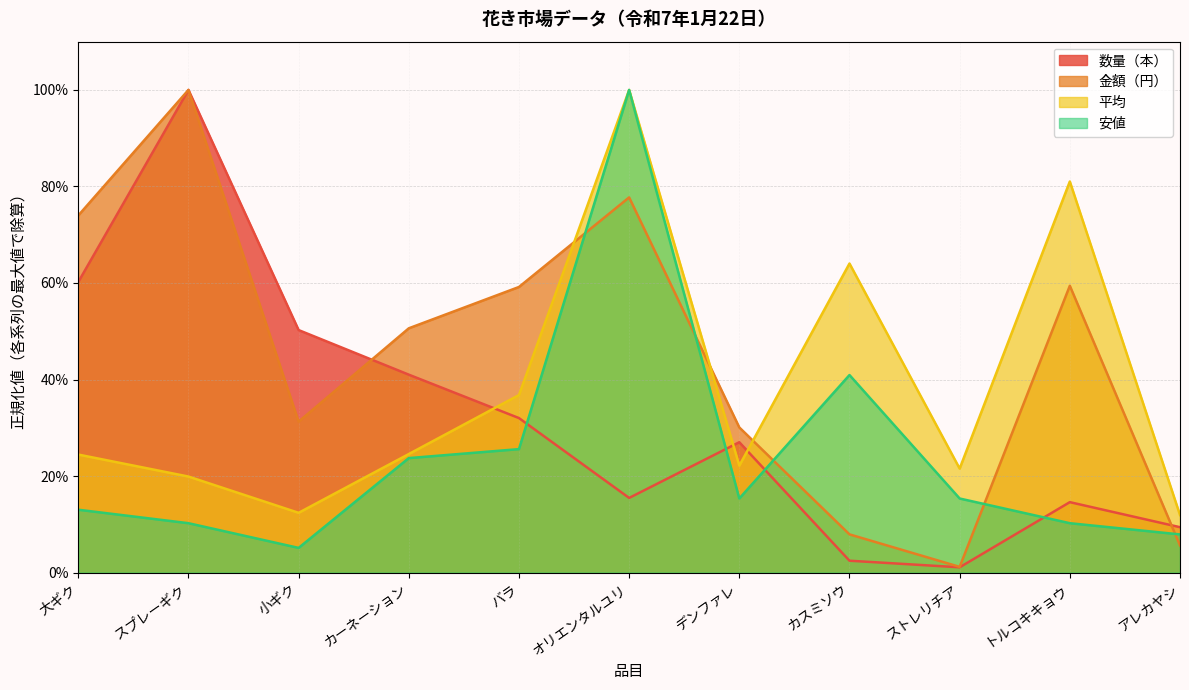

Reading left to right, extract all data points from this chart.

数量（本）: 大ギク=0.6	スプレーギク=1.0	小ギク=0.5	カーネーション=0.4	バラ=0.3	オリエンタルユリ=0.2	デンファレ=0.3	カスミソウ=0.0	ストレリチア=0.0	トルコキキョウ=0.1	アレカヤシ=0.1
金額（円）: 大ギク=0.7	スプレーギク=1.0	小ギク=0.3	カーネーション=0.5	バラ=0.6	オリエンタルユリ=0.8	デンファレ=0.3	カスミソウ=0.1	ストレリチア=0.0	トルコキキョウ=0.6	アレカヤシ=0.1
平均: 大ギク=0.2	スプレーギク=0.2	小ギク=0.1	カーネーション=0.2	バラ=0.4	オリエンタルユリ=1.0	デンファレ=0.2	カスミソウ=0.6	ストレリチア=0.2	トルコキキョウ=0.8	アレカヤシ=0.1
安値: 大ギク=0.1	スプレーギク=0.1	小ギク=0.1	カーネーション=0.2	バラ=0.3	オリエンタルユリ=1.0	デンファレ=0.2	カスミソウ=0.4	ストレリチア=0.2	トルコキキョウ=0.1	アレカヤシ=0.1